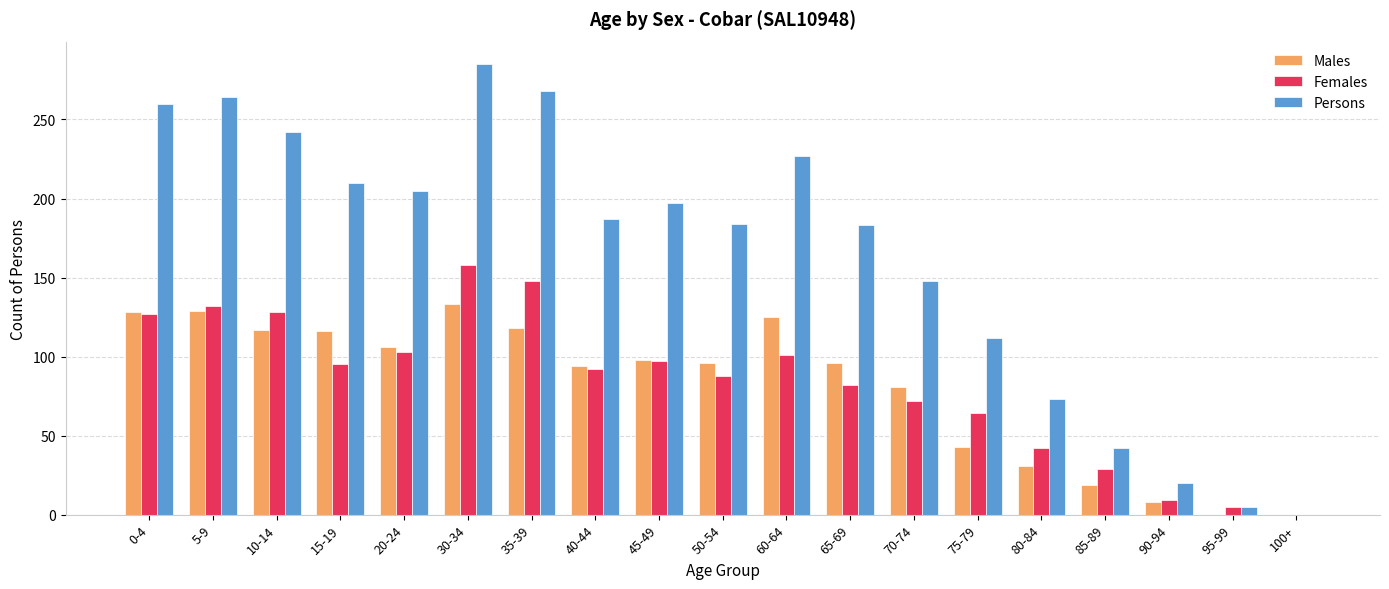

Read the Males value at 90-94, to the nearest 5.

10